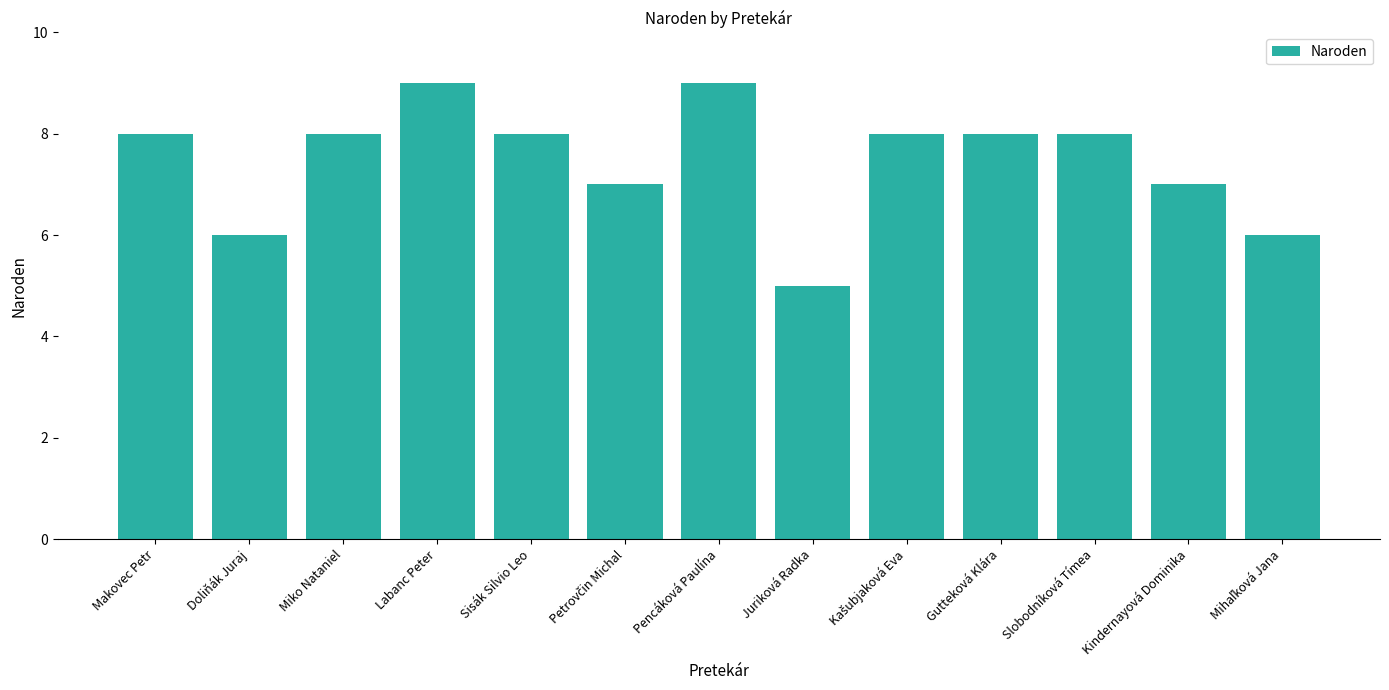

How many values are between 7 and 8?

8